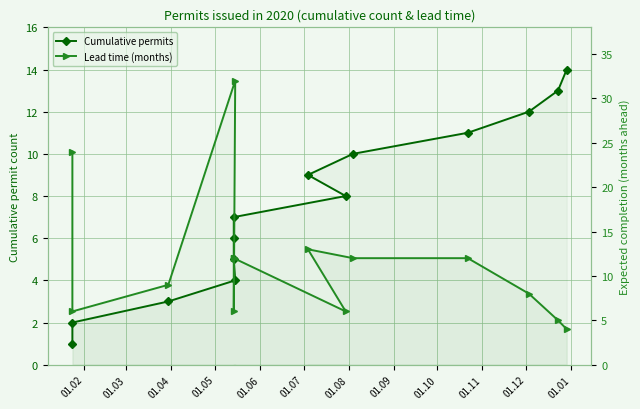

How many data points in Lead time (months) are above 12?

3